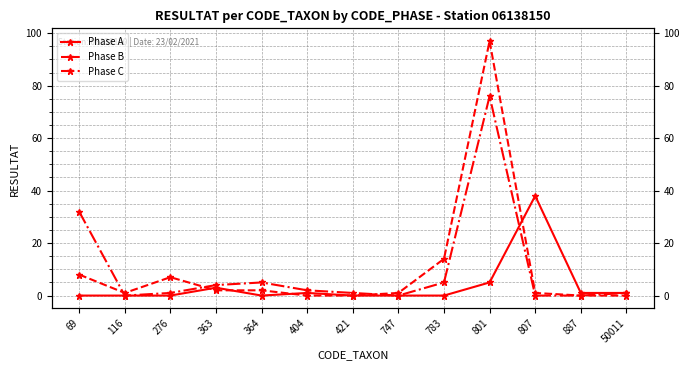

Does the chart display data point markers on the line(s)?

Yes